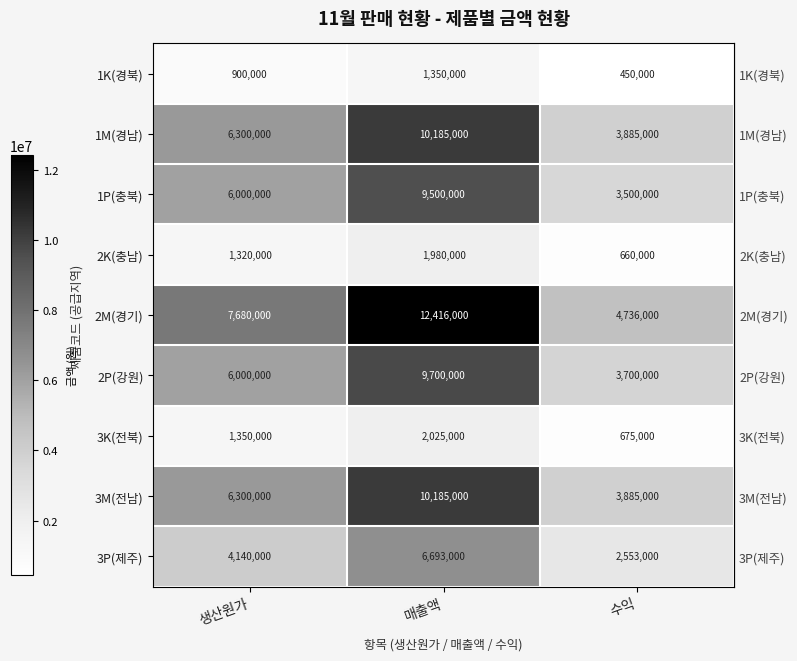

What is the difference between the maximum and minimum values in the 3P(제주) series?

4140000